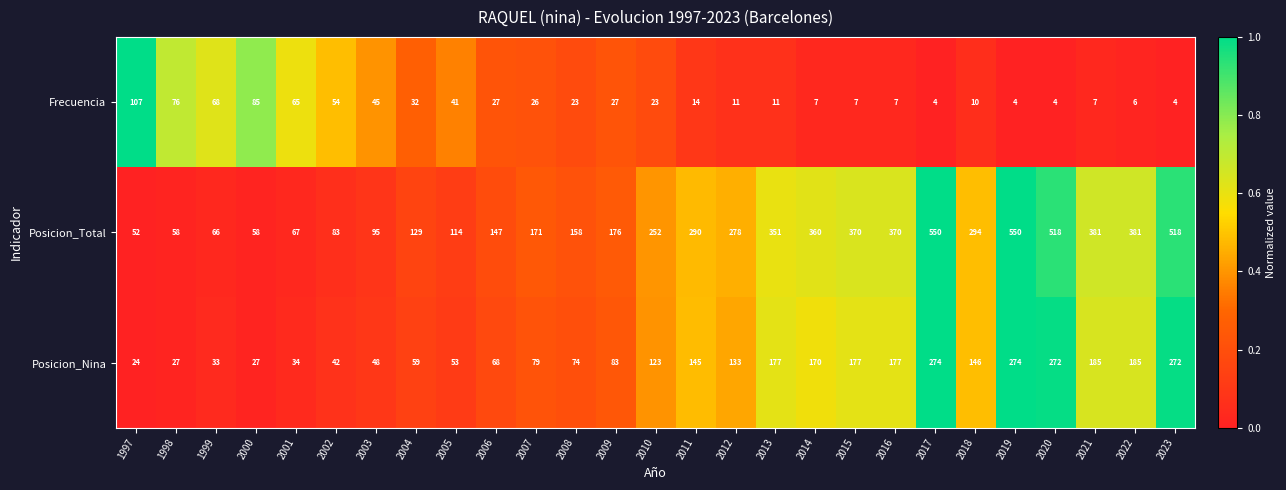

What is the lowest value of the Posicion_Nina series?

24